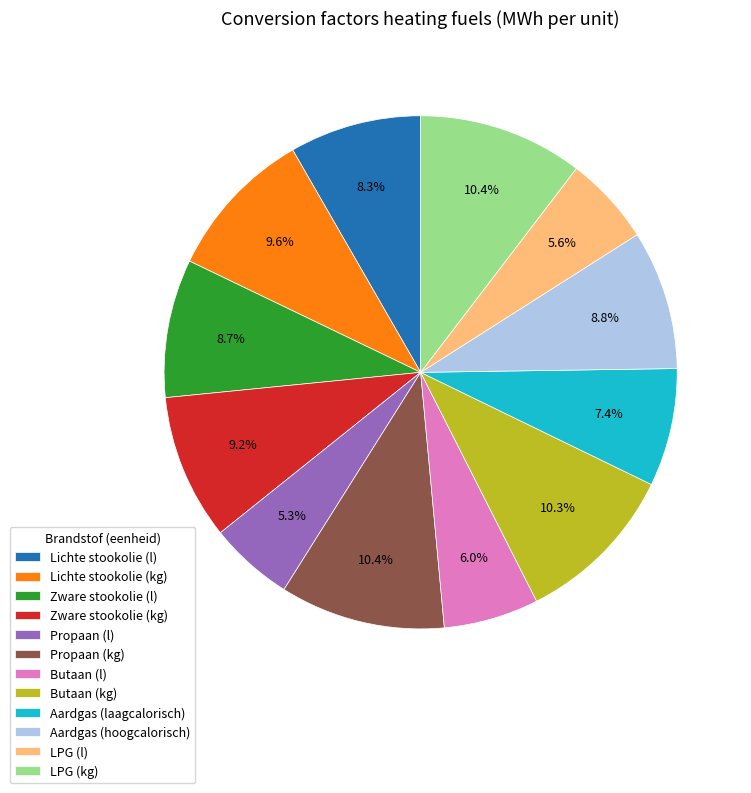

To the nearest percent, what is the difference between the LPG (kg) and Propaan (l) slice percentages?

5%